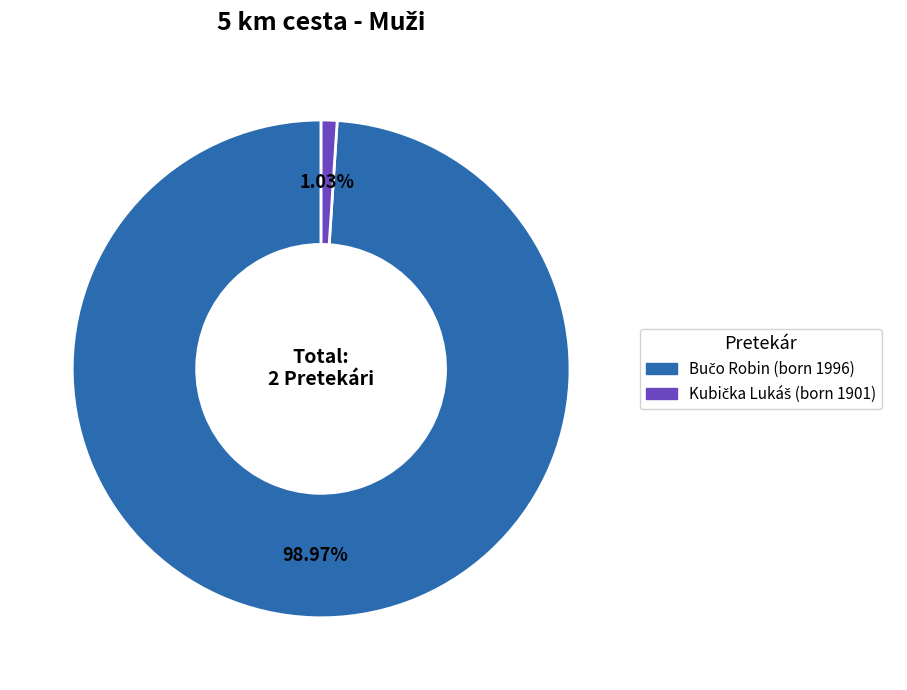

Does any single category account for the majority?

Yes